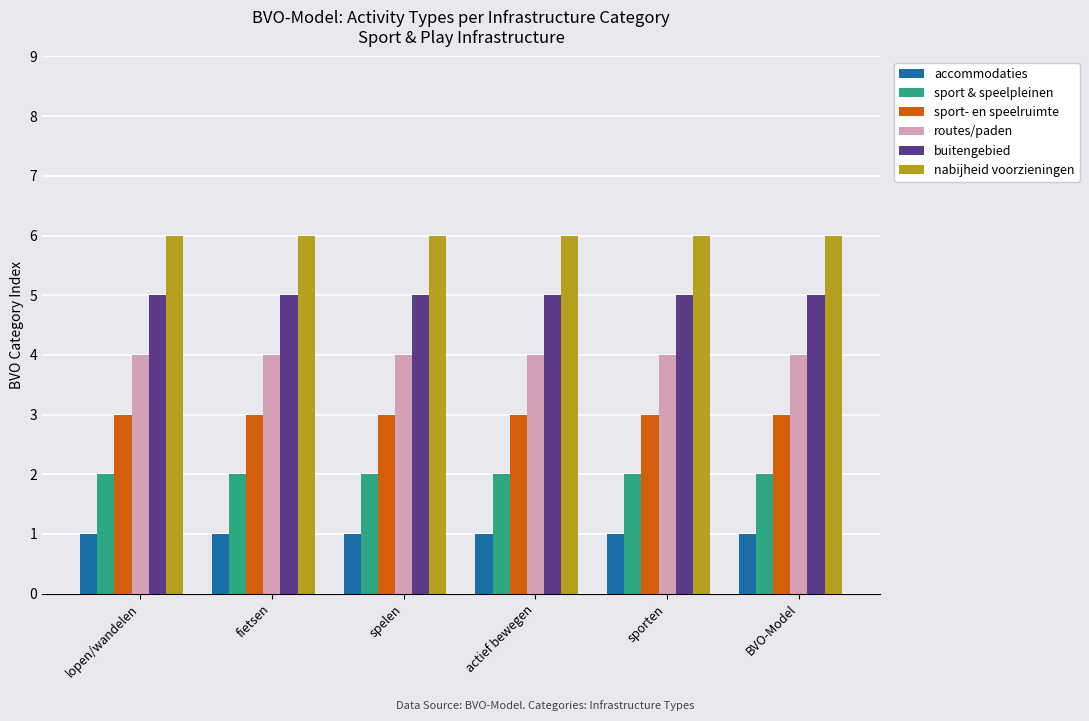

What is the total value across all series at spelen?

21